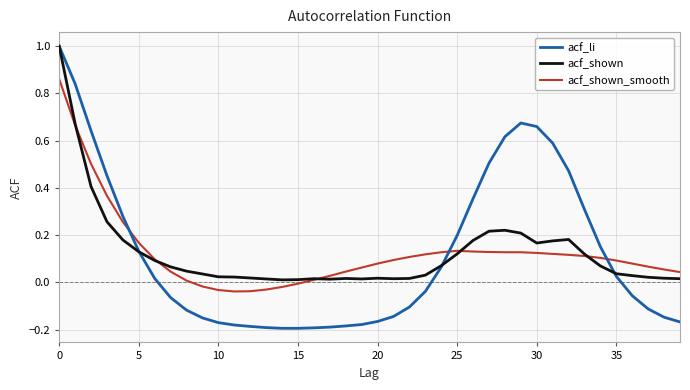

Which series has the widest spread of values?

acf_li